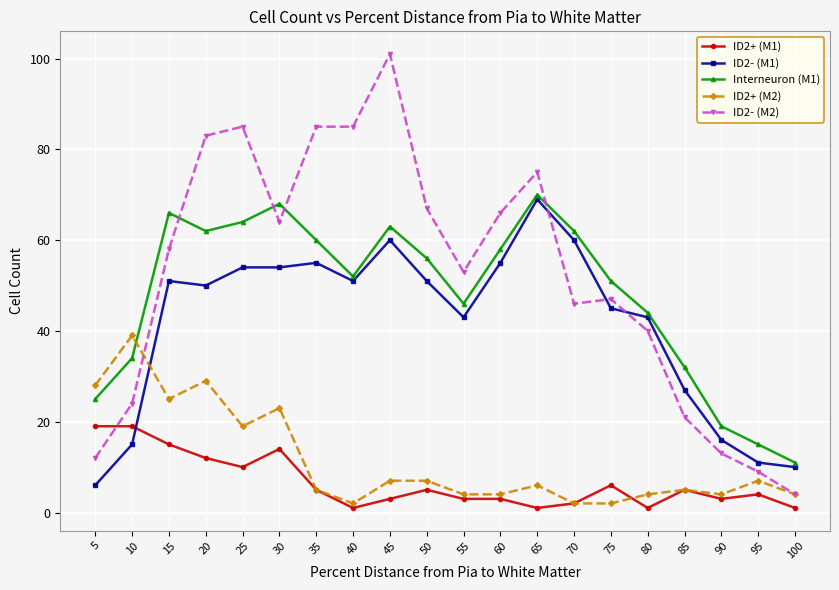

At which category does ID2- (M1) reach its first local peak?

15